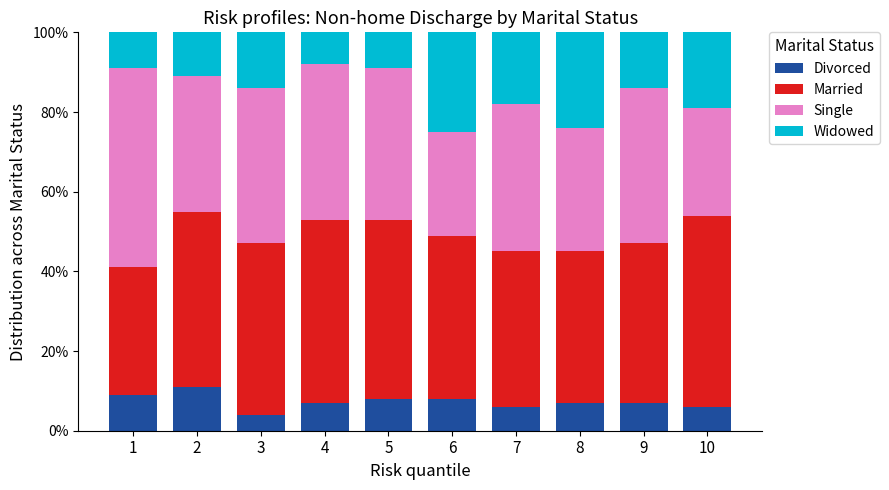

What is the value of the Divorced bar at the 2nd from the left?

11.0